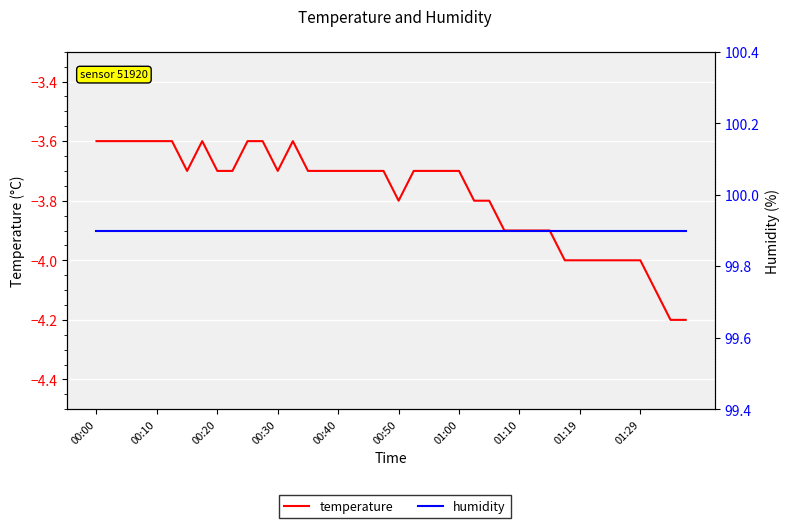

At which category is the sum across all series the highest?

00:00